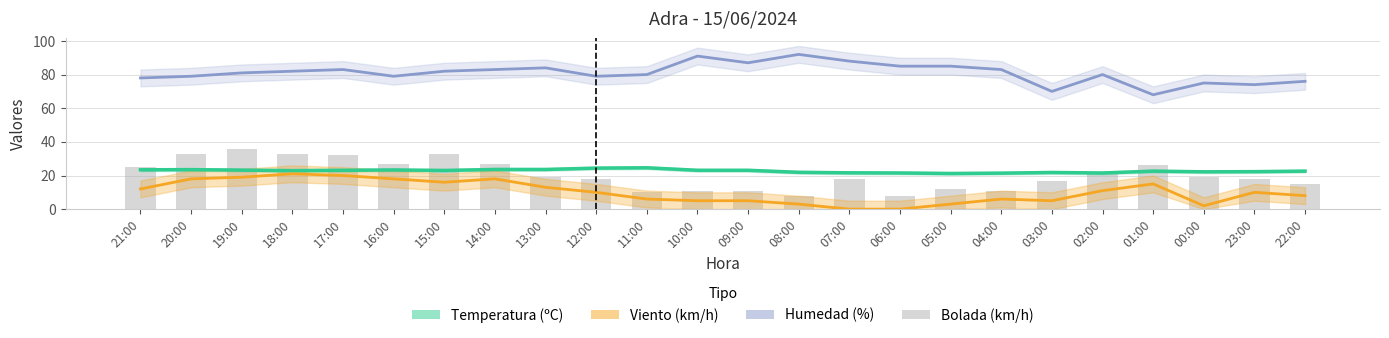

What position from the right is 23:00?

2